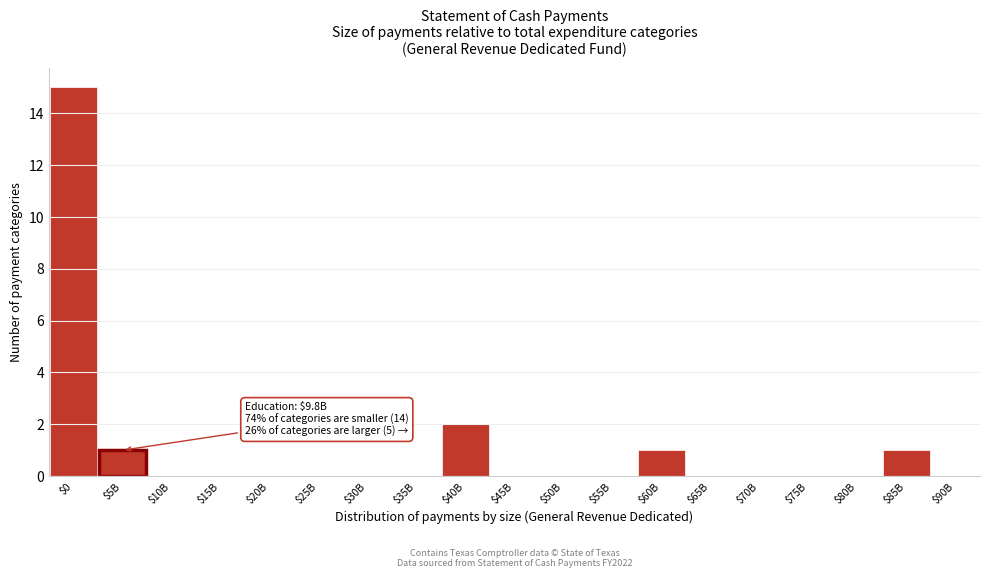

What is the sum of all values?

20